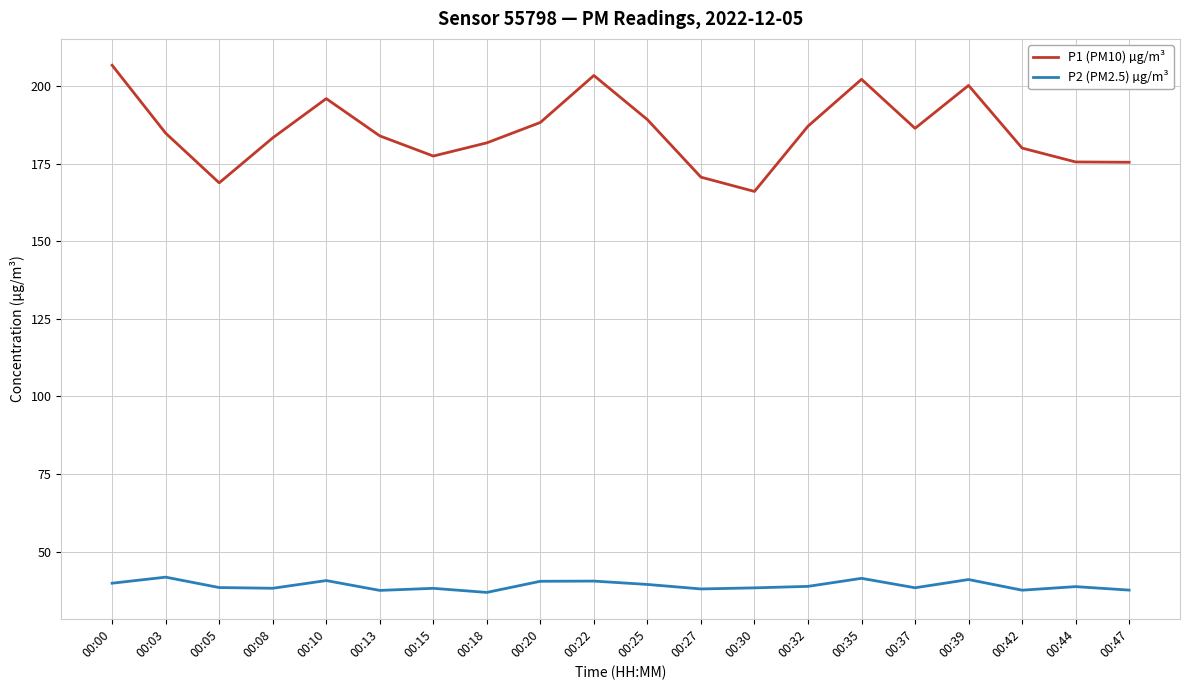

What is the approximate value of P1 (PM10) µg/m³ at 00:44?

175.6